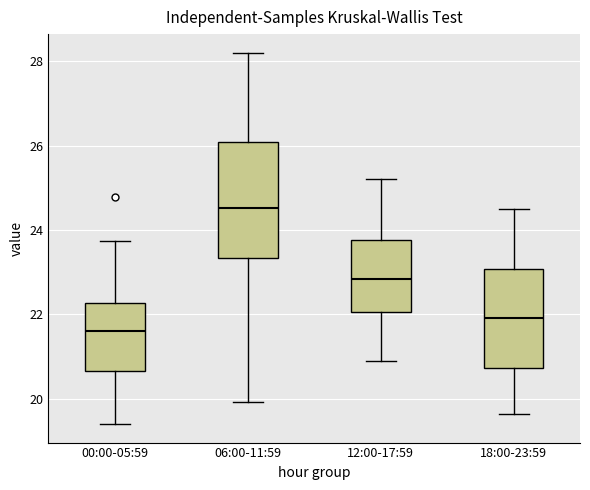

Comparing the boxes themselves (not the whiskers), which one is the tallest?

06:00-11:59